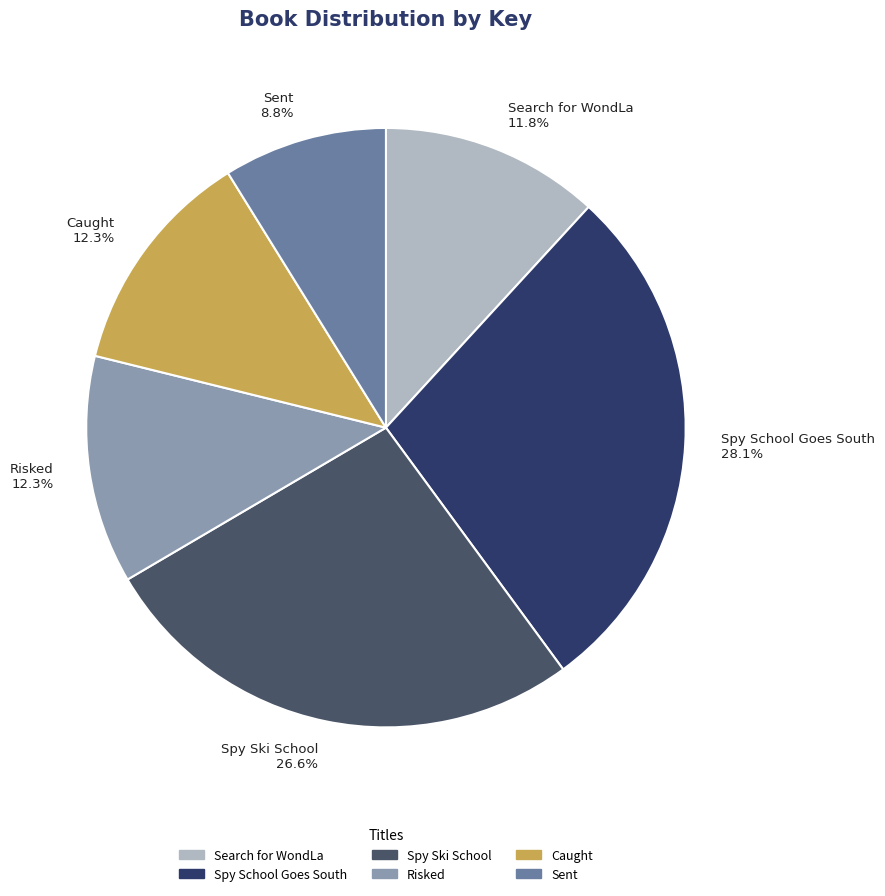

How much of the chart is everything except Search for WondLa?

88.2%